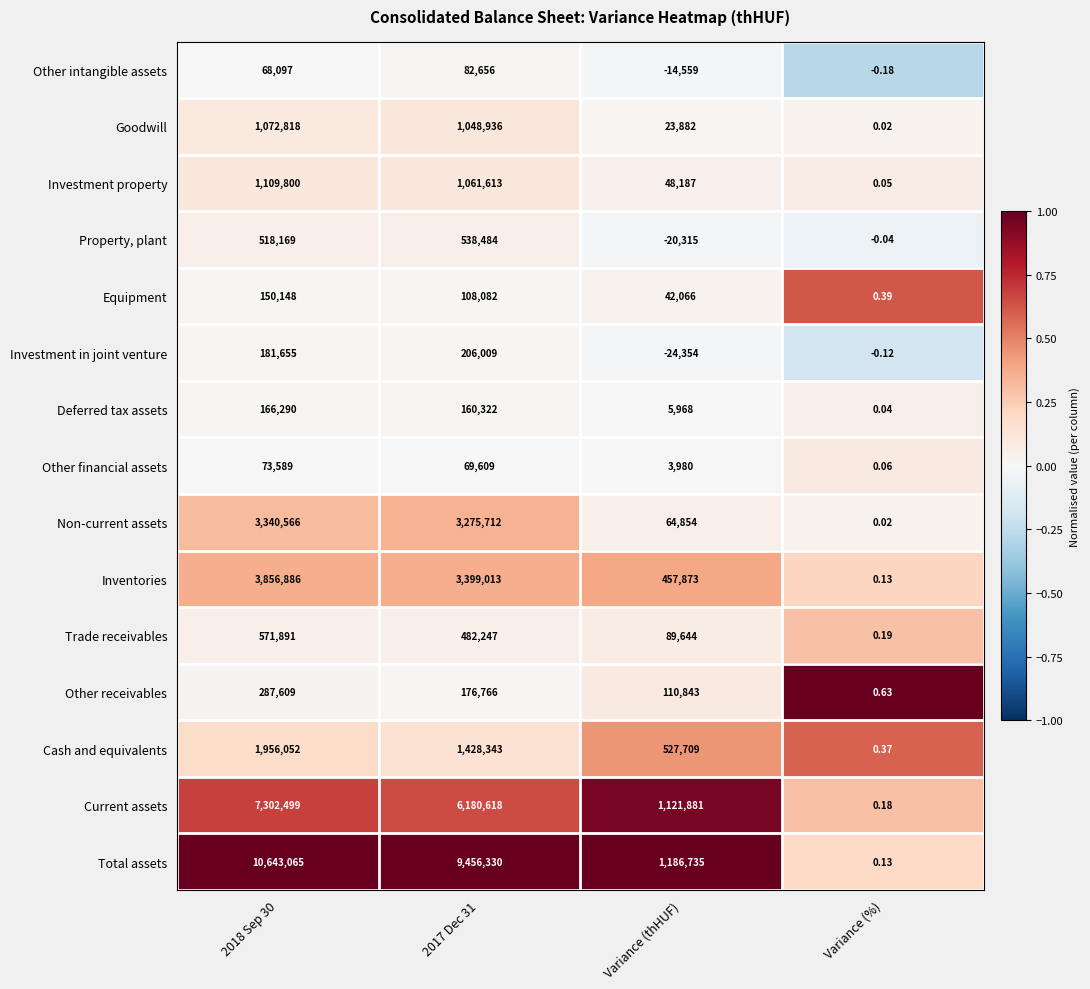

Where is Current assets nearest to the value 3651249?

Variance (thHUF)